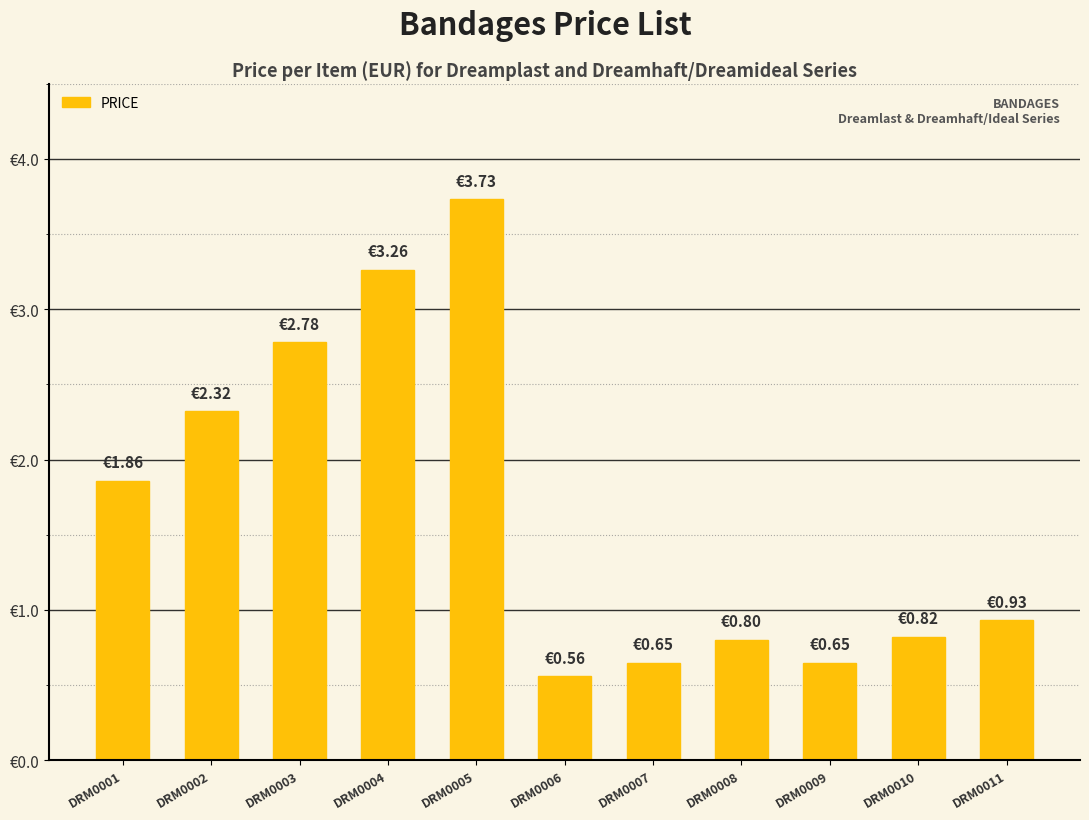

What is the value of the 8th bar from the left?

0.8